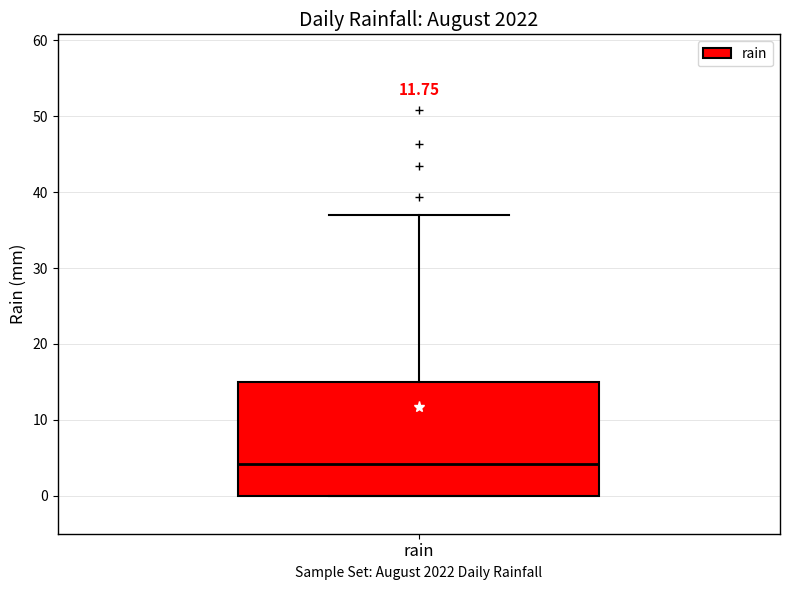

Transcribe this box plot: give where the median line is, the range the box spans, and where the two whiskers end, as read against the y-axis. The values are not printed on the chart, so give them approximately, as read against the axis.

median 4, box 0 to 15, whiskers 0 to 37